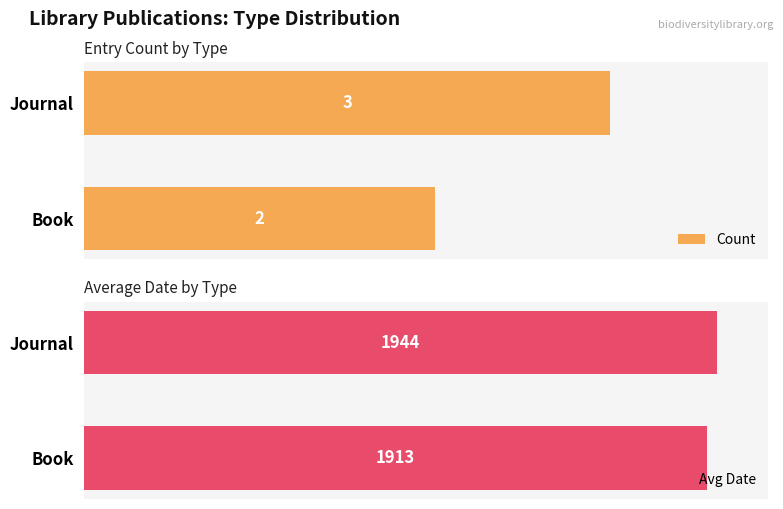

What are all the series names shown in the legend?

Count, Avg Date